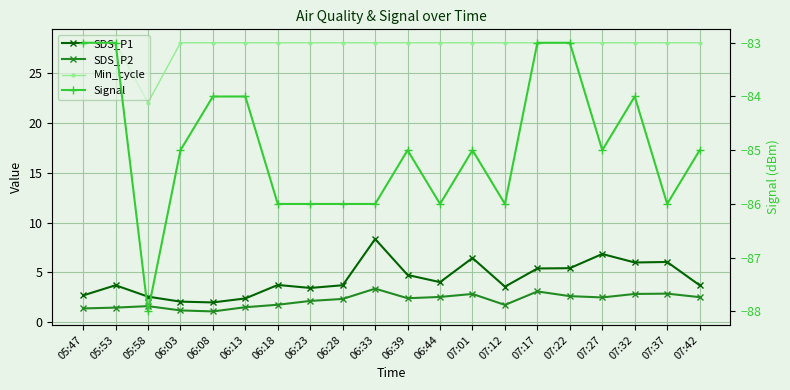

What is the lowest value of the Signal series?

-88.0